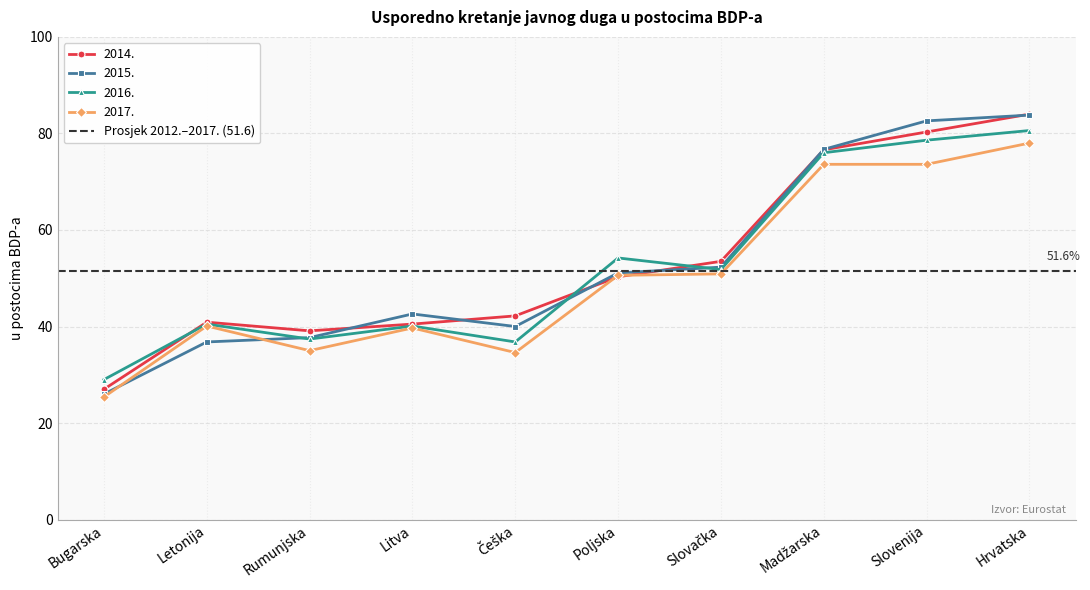

What is the sum of the 2016. values at Letonija and Slovačka?

92.3